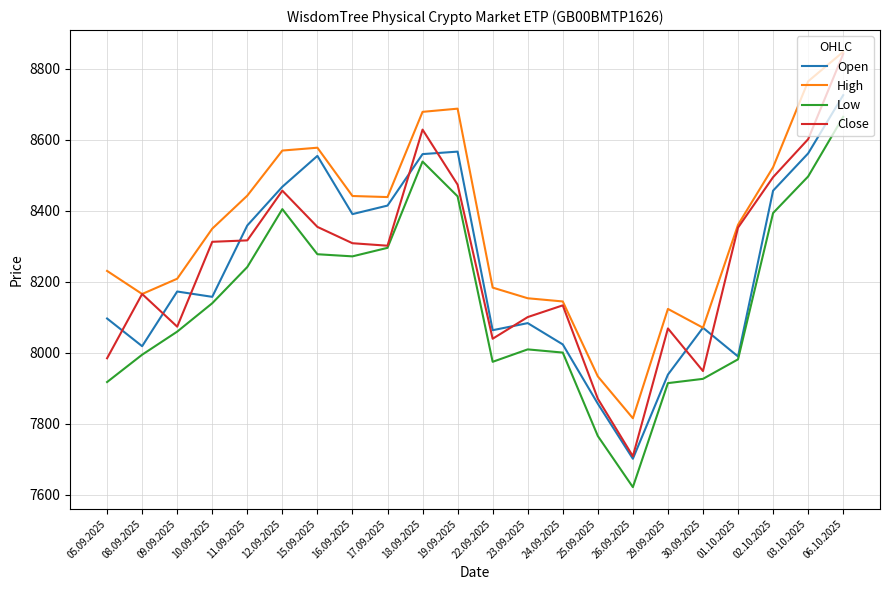

True or false: Low and High cross at least once.

False